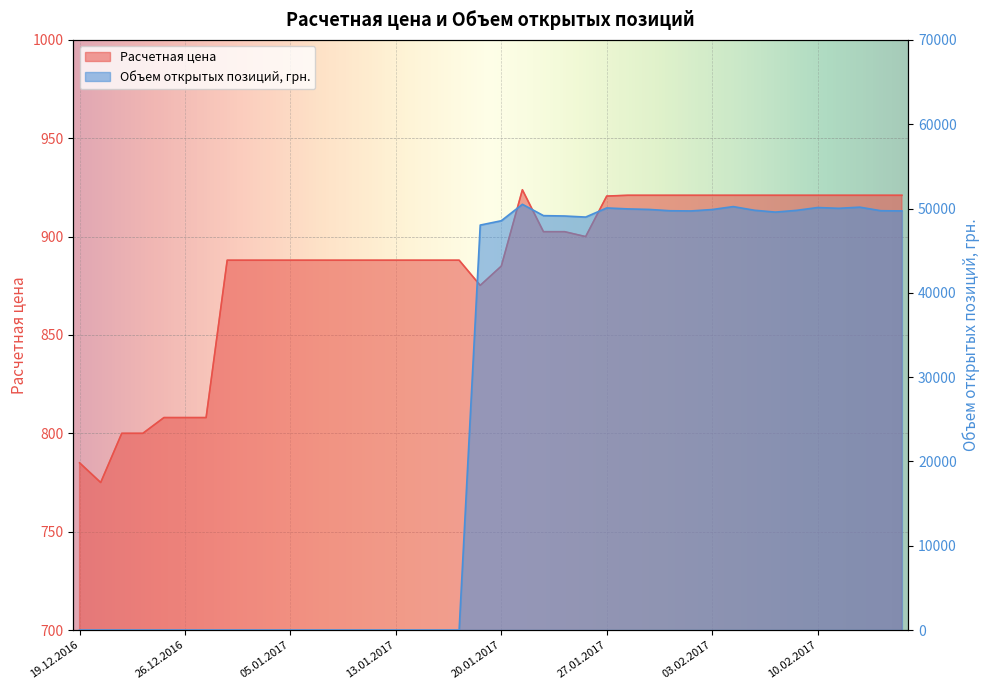

Reading left to right, transcribe all the data shown in this chart.

Расчетная цена: 19.12.2016=785.0	20.12.2016=775.0	21.12.2016=800.0	22.12.2016=800.0	23.12.2016=808.0	26.12.2016=808.0	27.12.2016=808.0	28.12.2016=888.0	29.12.2016=888.0	04.01.2017=888.0	05.01.2017=888.0	06.01.2017=888.0	10.01.2017=888.0	11.01.2017=888.0	12.01.2017=888.0	13.01.2017=888.0	16.01.2017=888.0	17.01.2017=888.0	18.01.2017=888.0	19.01.2017=875.2	20.01.2017=885.0	23.01.2017=923.8	24.01.2017=902.5	25.01.2017=902.5	26.01.2017=900.0	27.01.2017=920.6	30.01.2017=921.0	31.01.2017=921.0	01.02.2017=921.0	02.02.2017=921.0	03.02.2017=921.0	06.02.2017=921.0	07.02.2017=921.0	08.02.2017=921.0	09.02.2017=921.0	10.02.2017=921.0	13.02.2017=921.0	14.02.2017=921.0	15.02.2017=921.0	16.02.2017=921.0
Объем открытых позиций, грн.: 19.12.2016=0.0	20.12.2016=0.0	21.12.2016=0.0	22.12.2016=0.0	23.12.2016=0.0	26.12.2016=0.0	27.12.2016=0.0	28.12.2016=0.0	29.12.2016=0.0	04.01.2017=0.0	05.01.2017=0.0	06.01.2017=0.0	10.01.2017=0.0	11.01.2017=0.0	12.01.2017=0.0	13.01.2017=0.0	16.01.2017=0.0	17.01.2017=0.0	18.01.2017=0.0	19.01.2017=48034.0	20.01.2017=48548.0	23.01.2017=50499.0	24.01.2017=49154.0	25.01.2017=49111.0	26.01.2017=48984.0	27.01.2017=50066.0	30.01.2017=49953.0	31.01.2017=49891.0	01.02.2017=49733.0	02.02.2017=49711.0	03.02.2017=49878.0	06.02.2017=50227.0	07.02.2017=49794.0	08.02.2017=49573.0	09.02.2017=49780.0	10.02.2017=50115.0	13.02.2017=50023.0	14.02.2017=50159.0	15.02.2017=49737.0	16.02.2017=49713.0